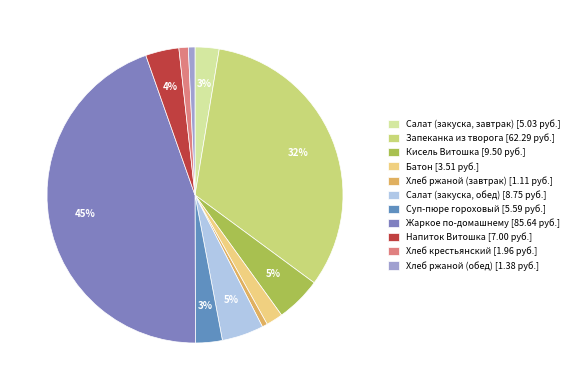

To the nearest percent, what is the difference between the Кисель Витошка and Суп-пюре гороховый slice percentages?

2%